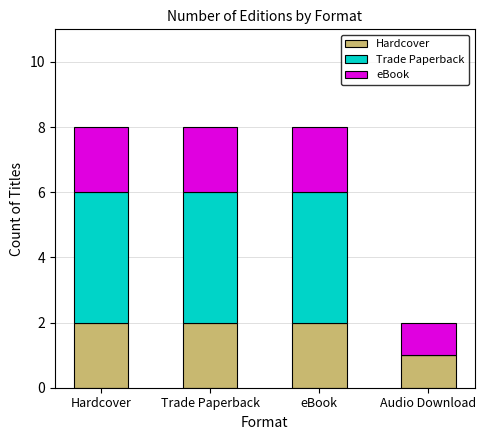

Count the number of categories in the chart.

4